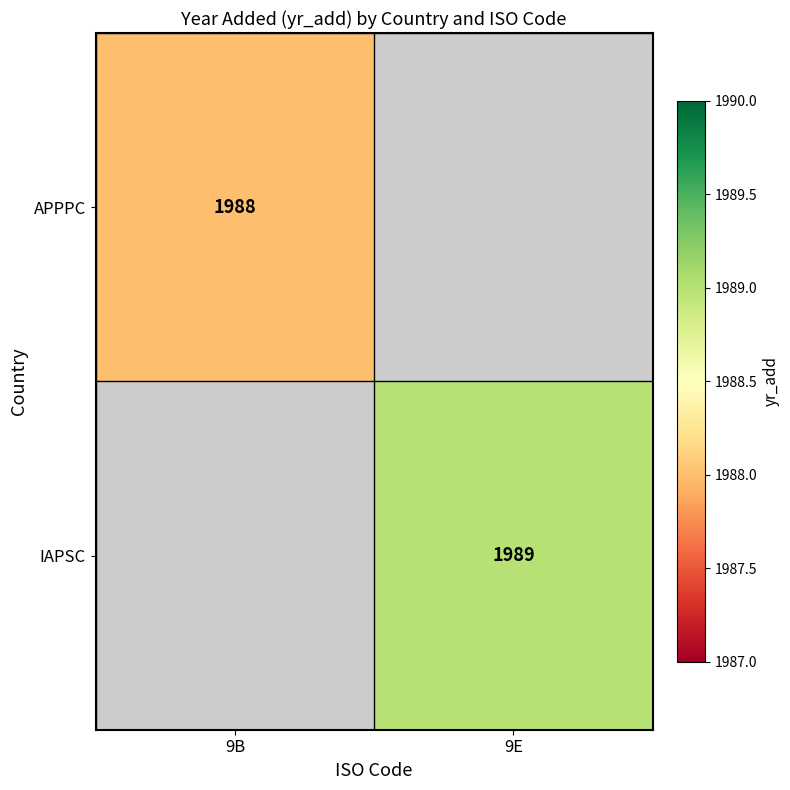

The IAPSC series shows 1989 at 9E. True or false?

True